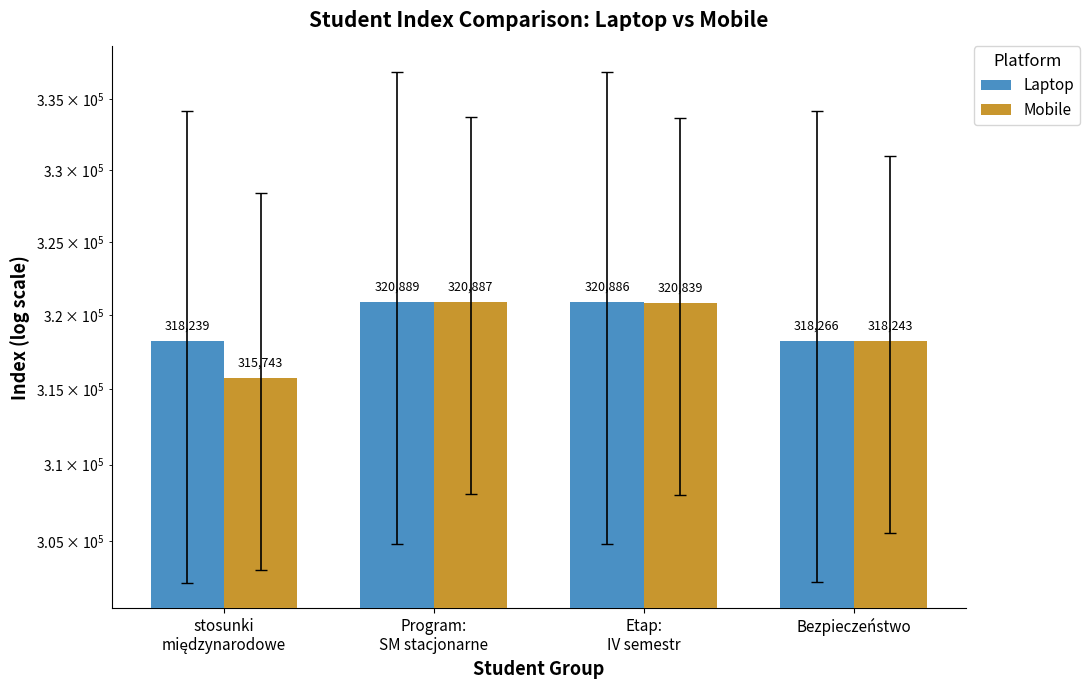

True or false: Mobile has a value of 318243 at Bezpieczeństwo.

True